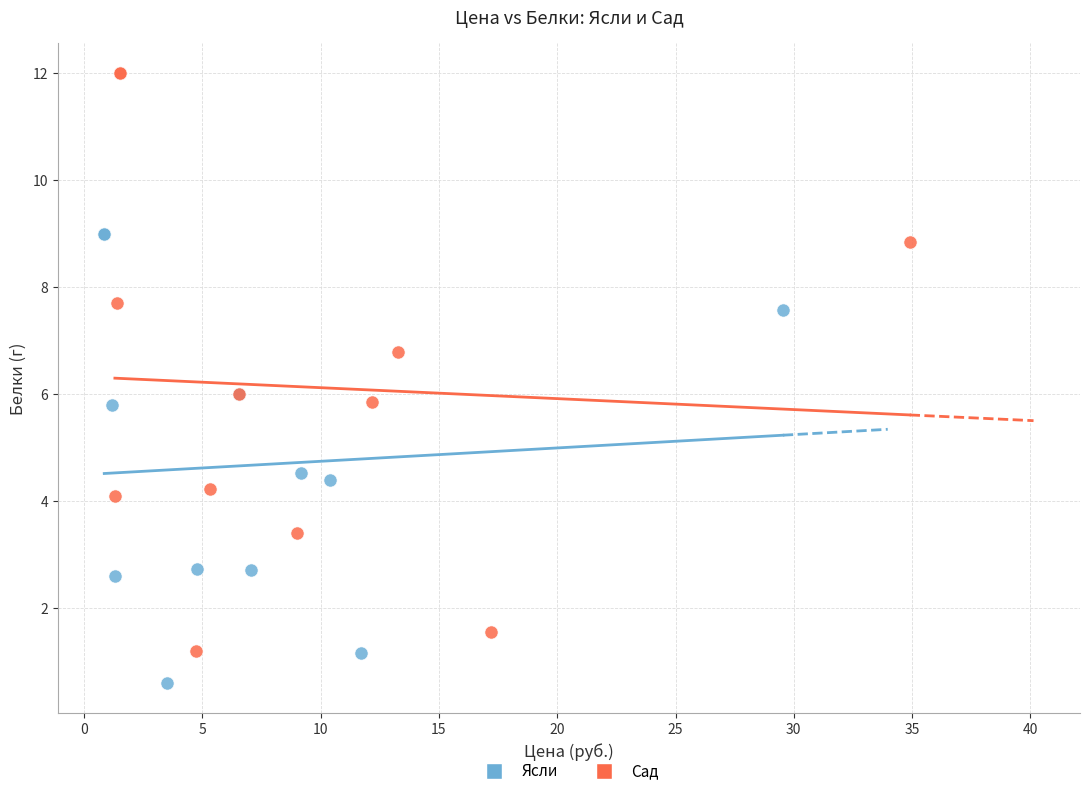

Which series reaches the minimum Y coordinate?

Ясли